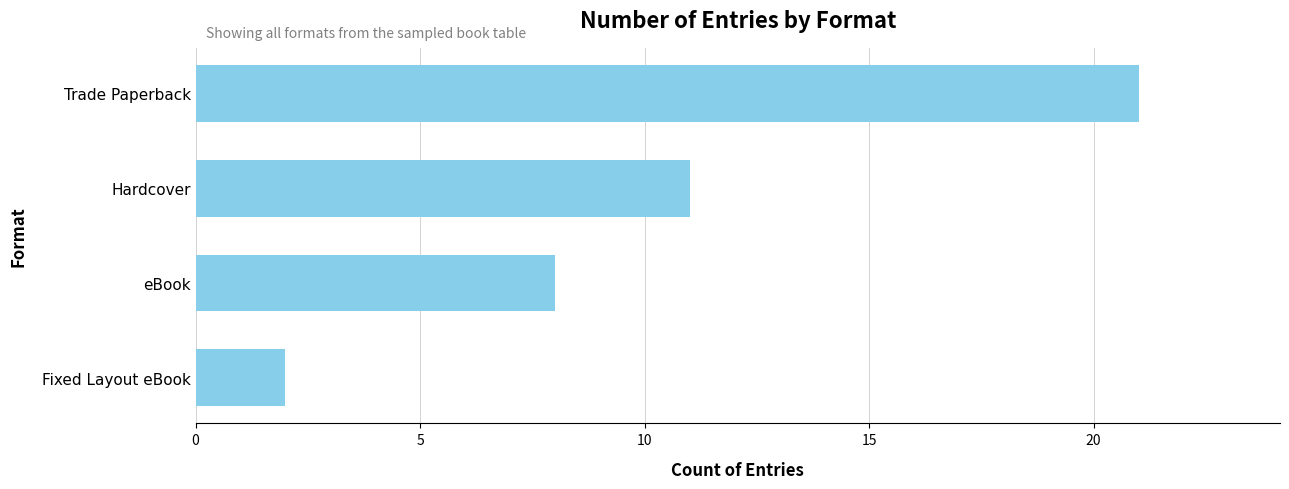

The value at eBook is 8. True or false?

True